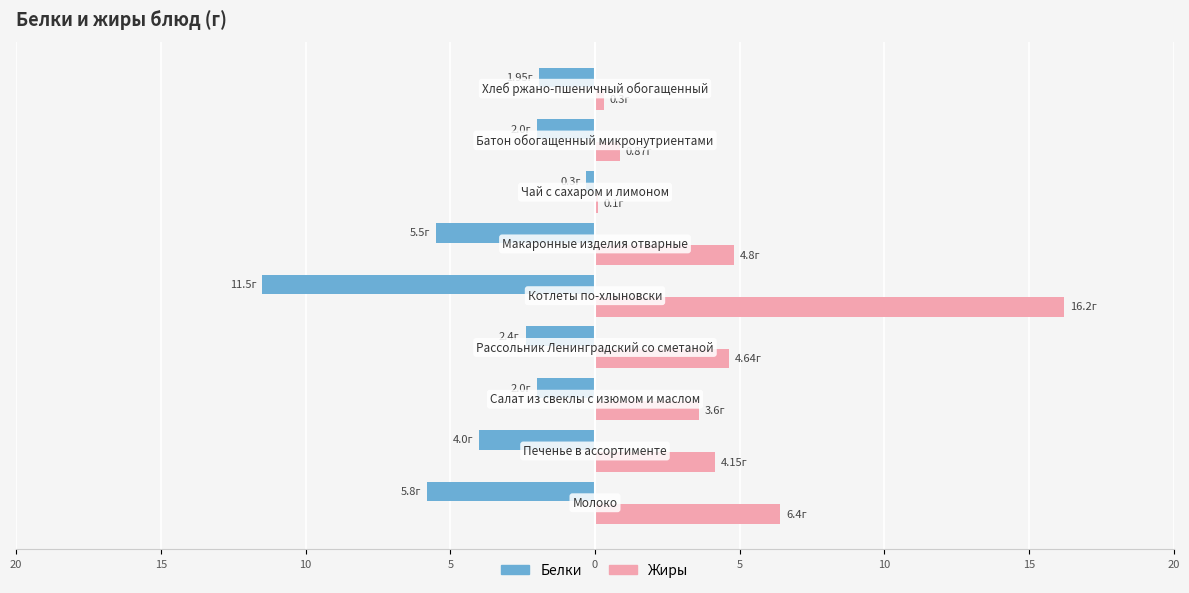

What are all the series names shown in the legend?

Белки, Жиры